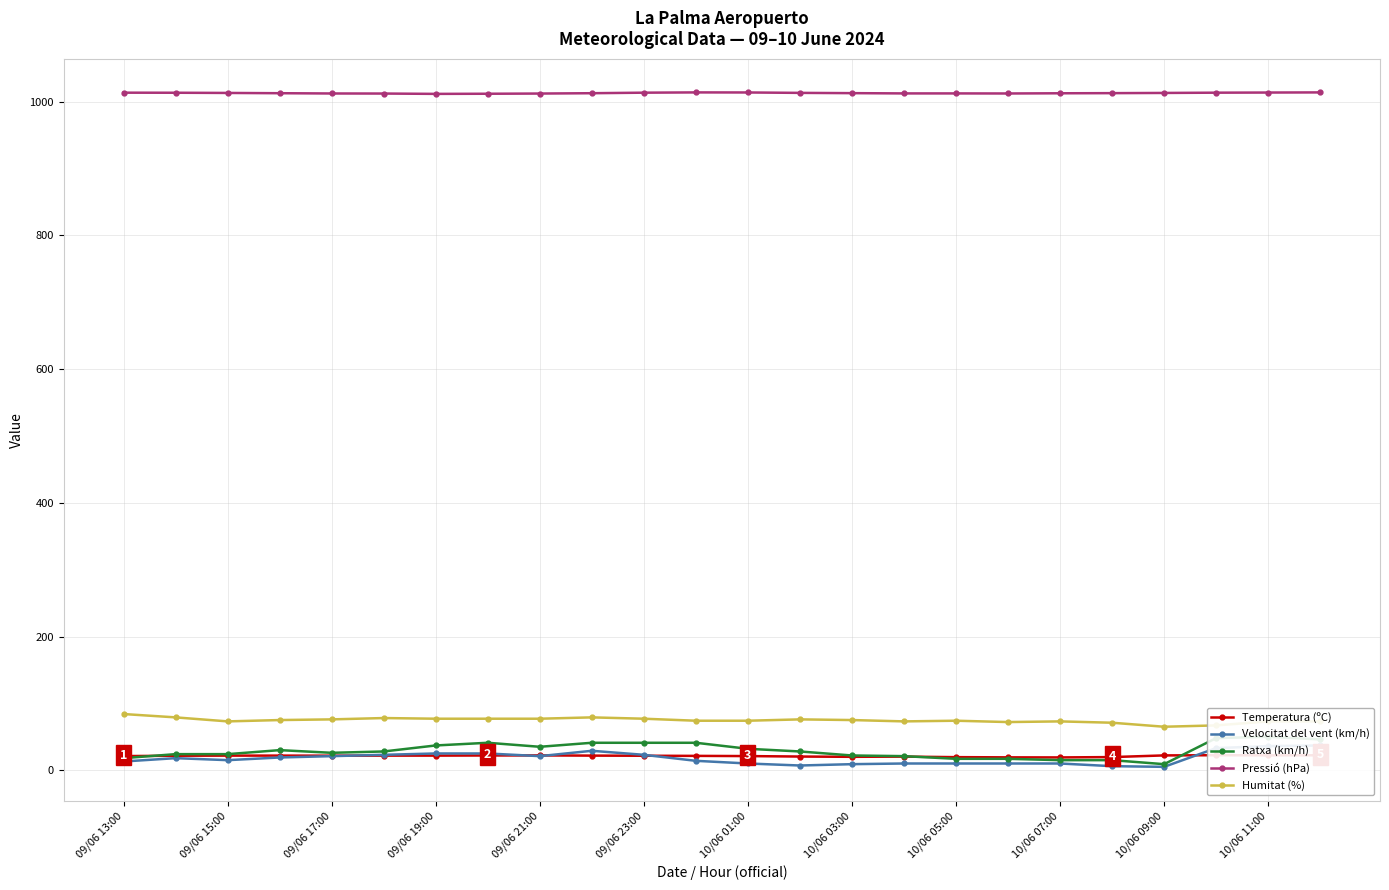

Is the value of Pressió (hPa) at 10/06 07:00 greater than the value of Humitat (%) at 10/06 03:00?

Yes